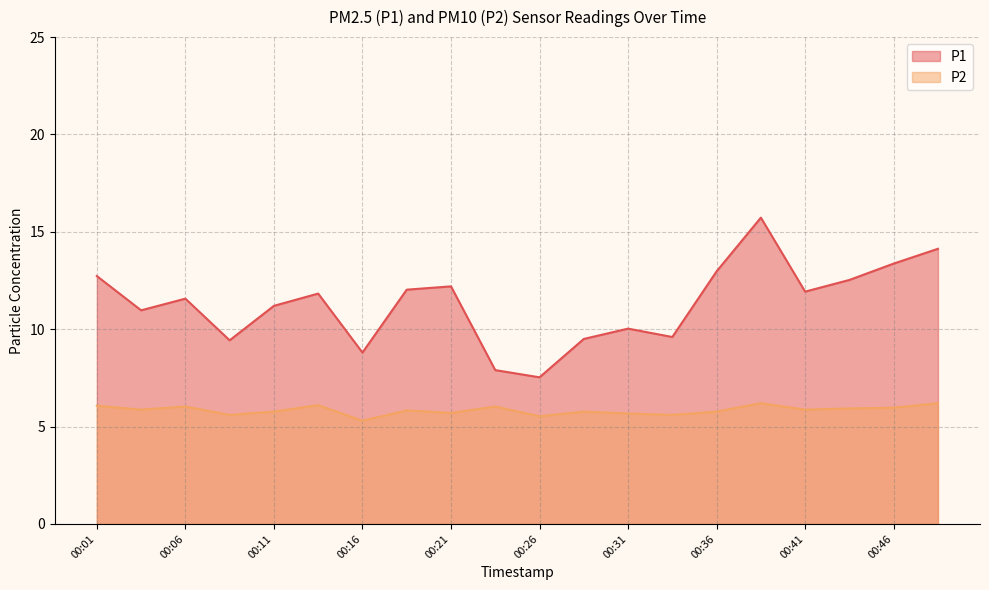

What is the difference between the maximum and minimum values in the P2 series?

0.9